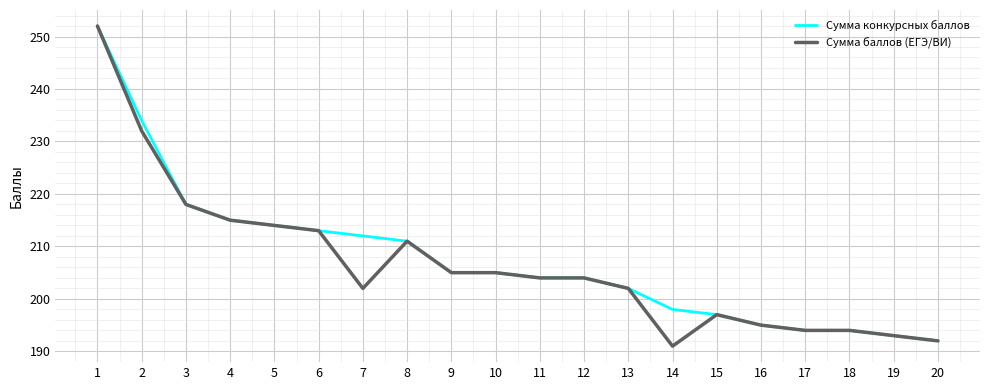

At which label does Сумма конкурсных баллов first exceed 205?

1